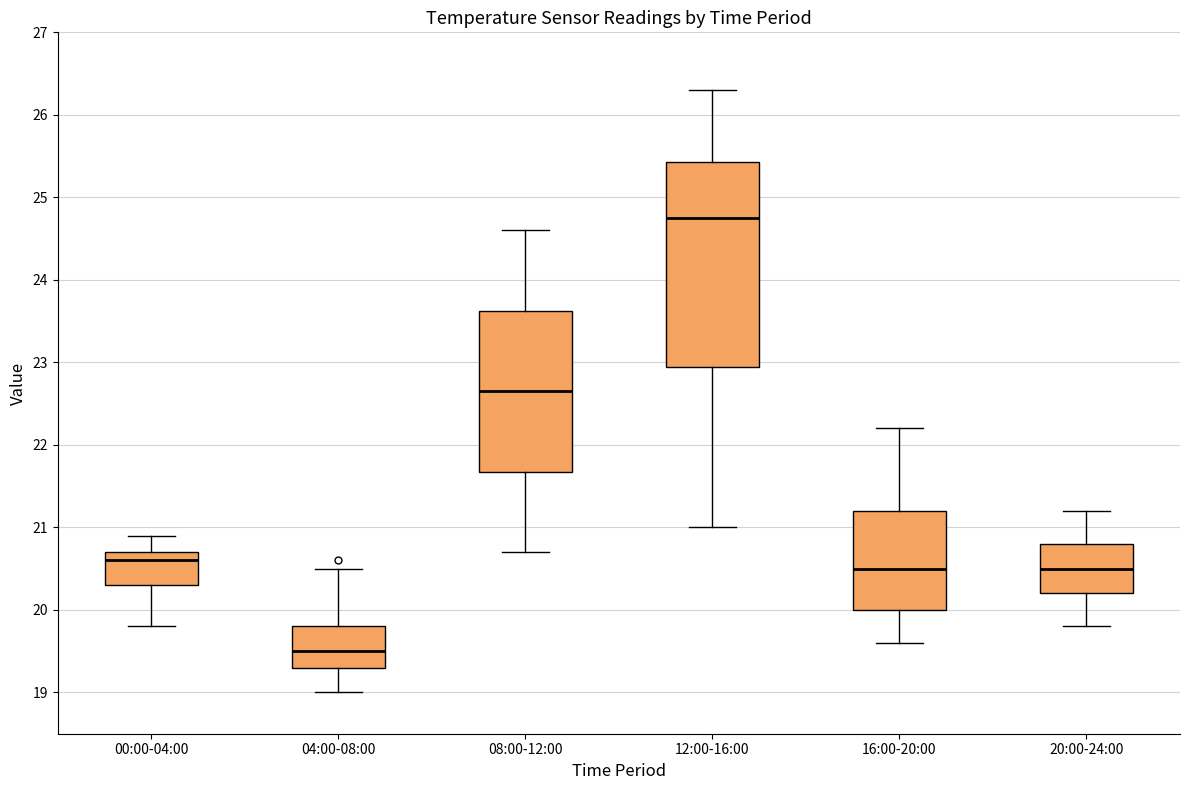

Which box's median line is the highest?

12:00-16:00